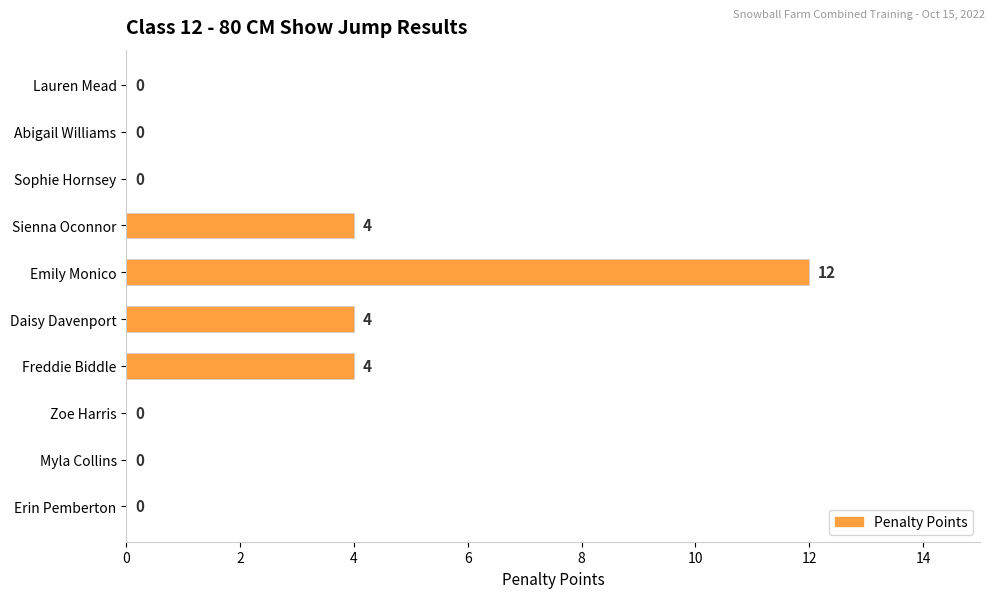

What is the average value?

2